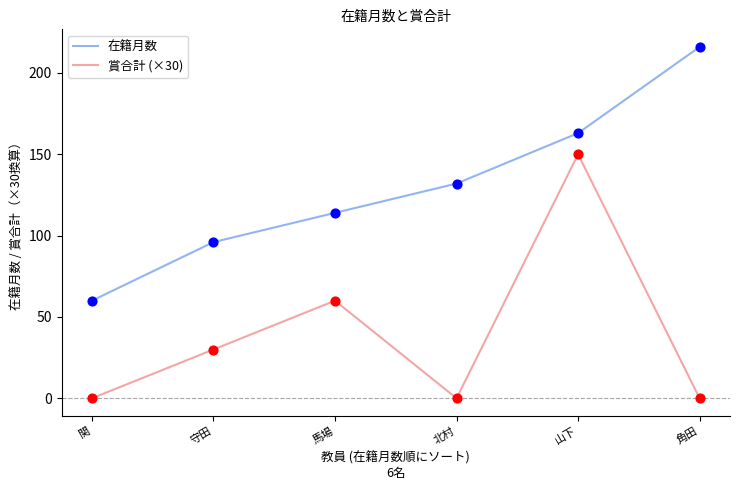

What is the spread (max minus min) of values at 北村?

132